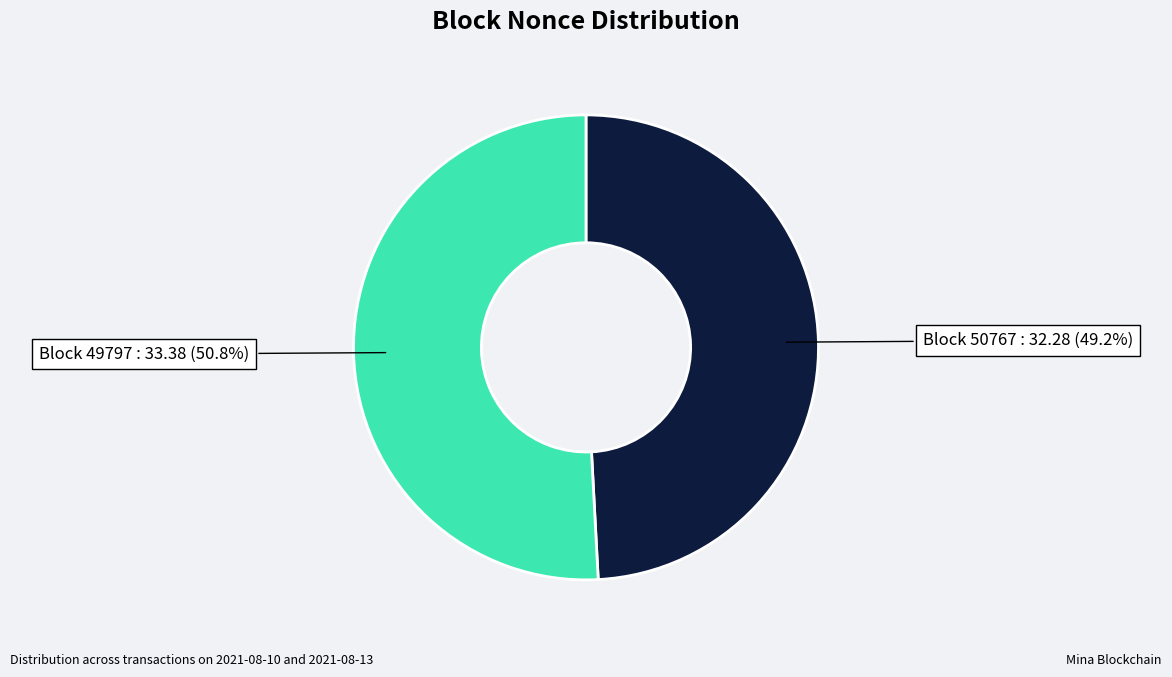

Is there a majority slice in this chart?

Yes